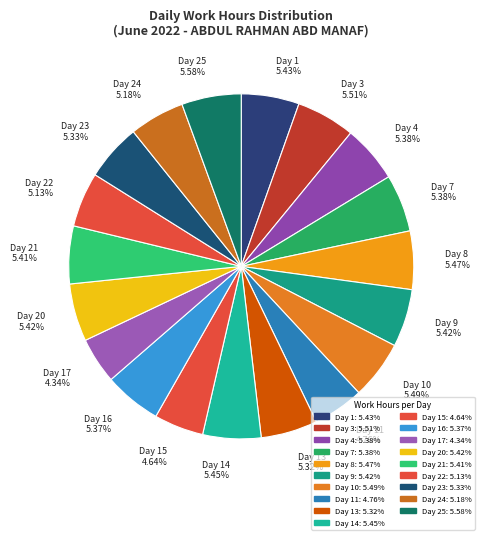

To the nearest percent, what is the average slice percentage?

5%